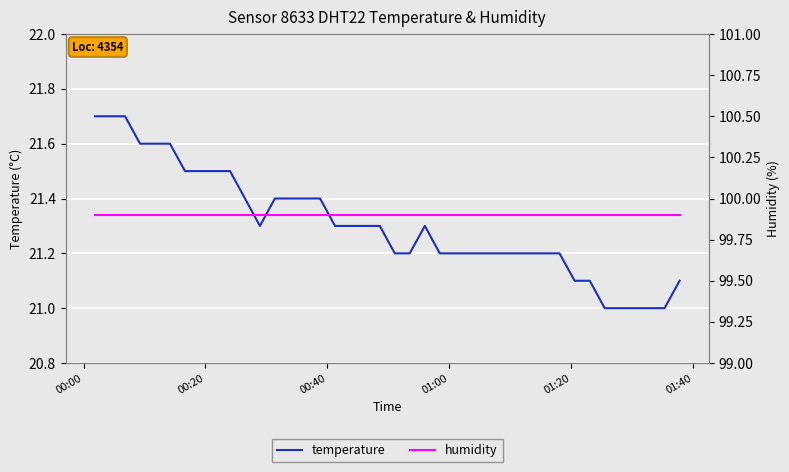

True or false: humidity and temperature intersect in this chart.

False